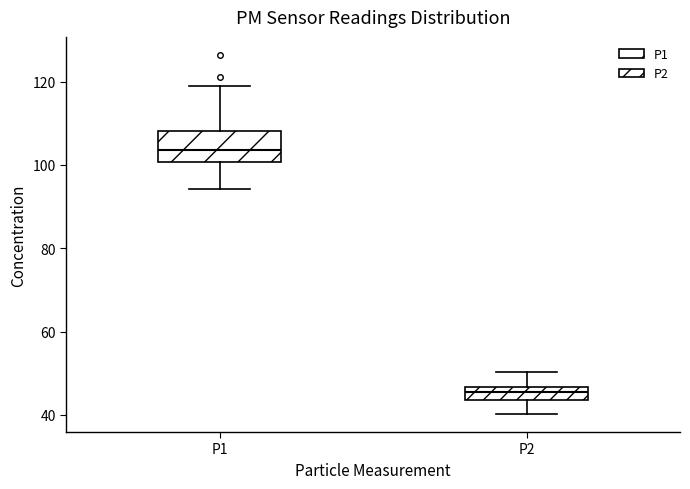

Which box's median line is the lowest?

P2